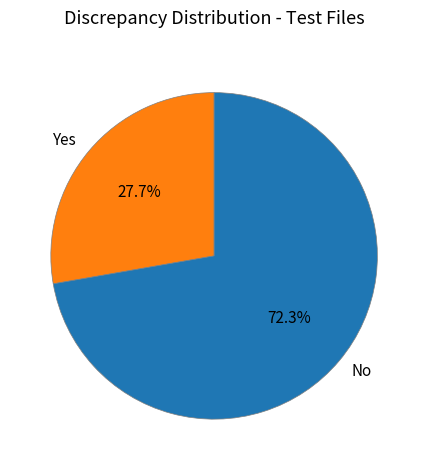

Which category has the biggest portion of the pie?

No